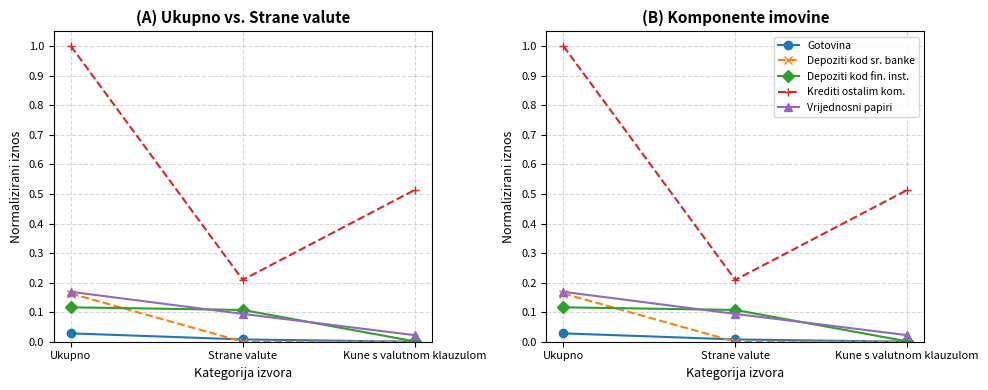

What is the sum of the Vrijednosni papiri values at Ukupno and Strane valute?

0.3